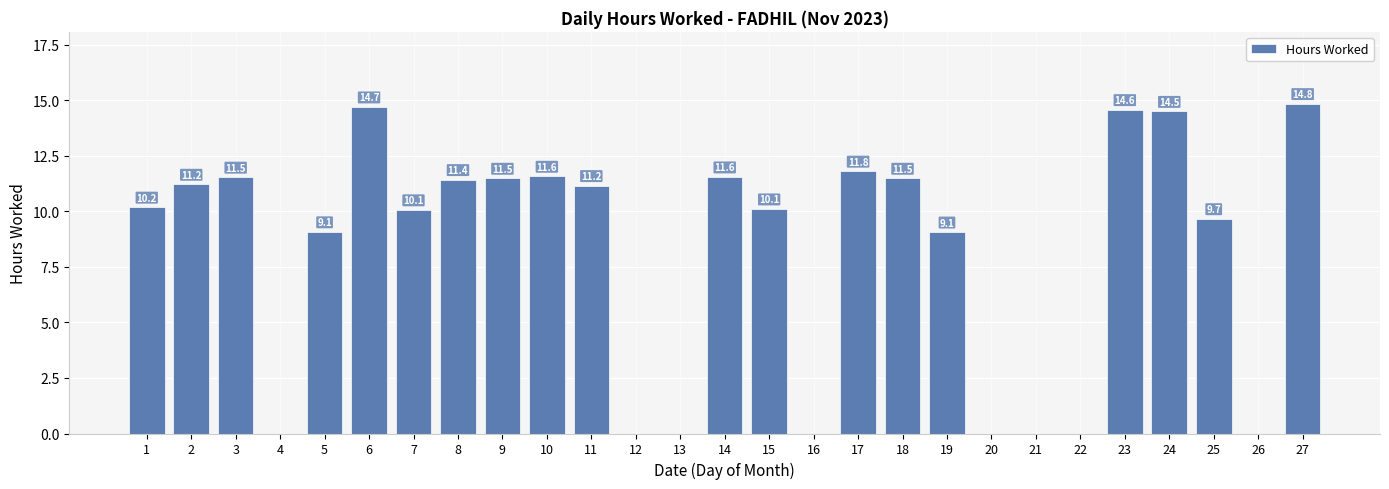

Are the bars horizontal?

No